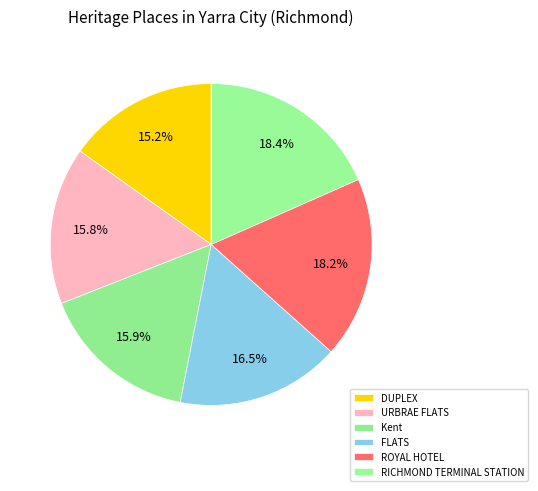

To the nearest percent, what is the difference between the FLATS and ROYAL HOTEL slice percentages?

2%